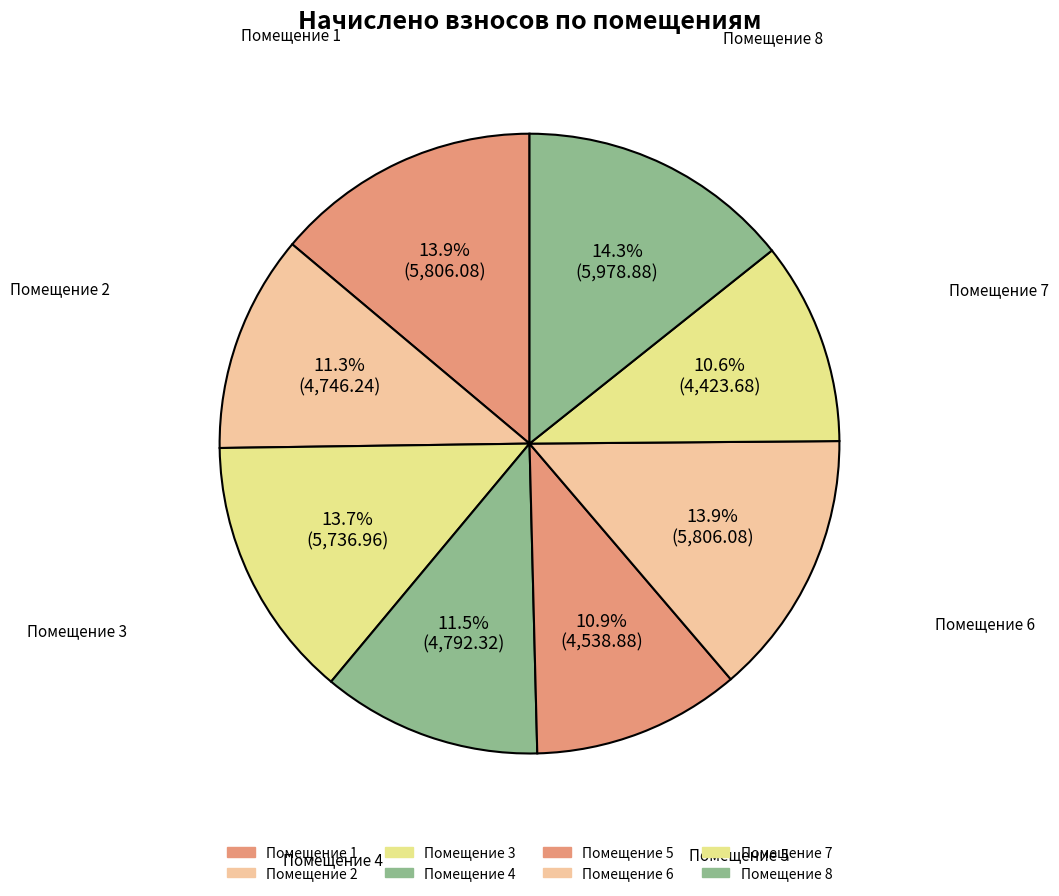

What is the ratio of the value at Помещение 5 to the value at Помещение 7?

1.0